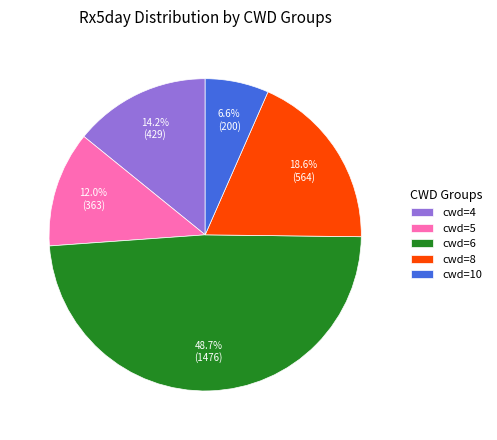

Is the sum of cwd=6 and cwd=5 greater than half?

Yes